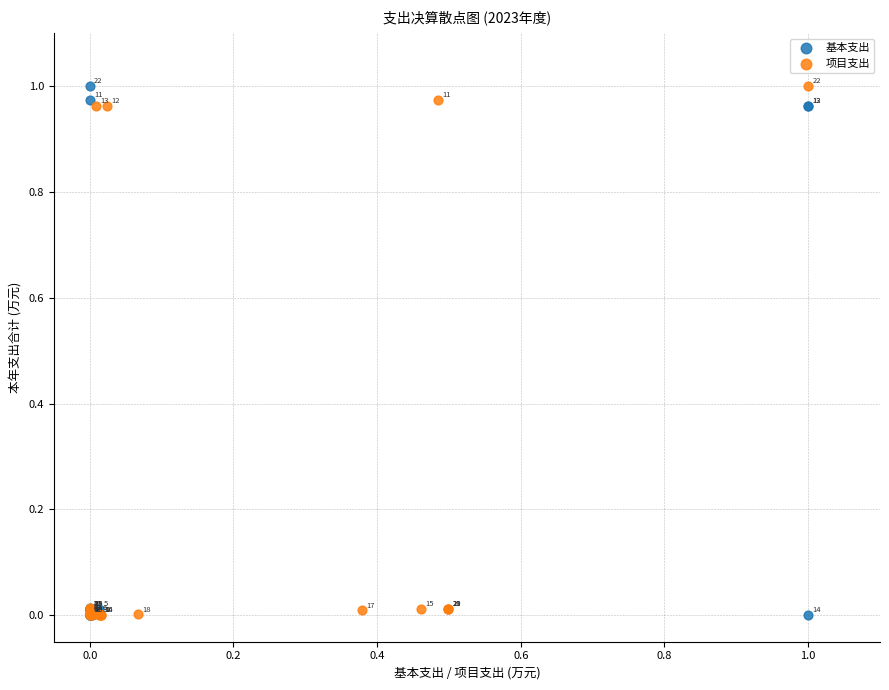

What are all the series names shown in the legend?

基本支出, 项目支出